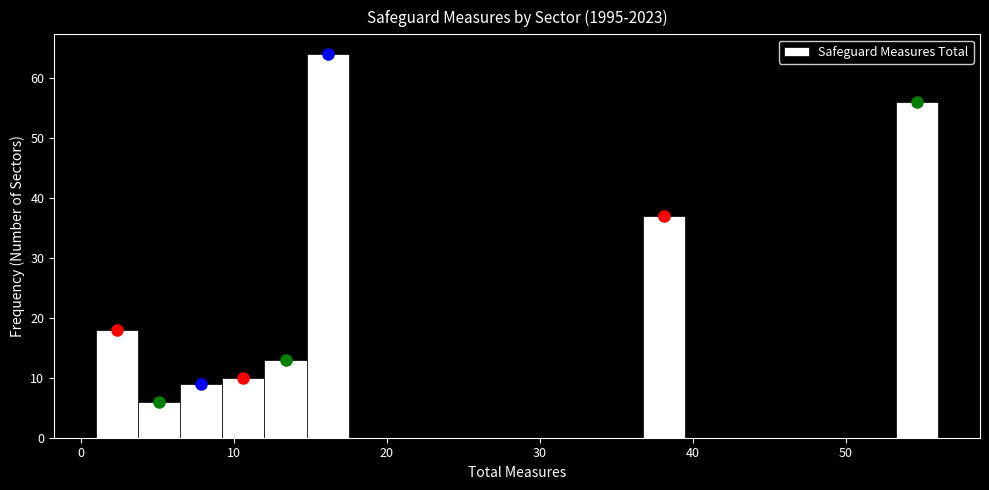

Read against the x-axis, roughly where is the centre of the tallest bar?

16